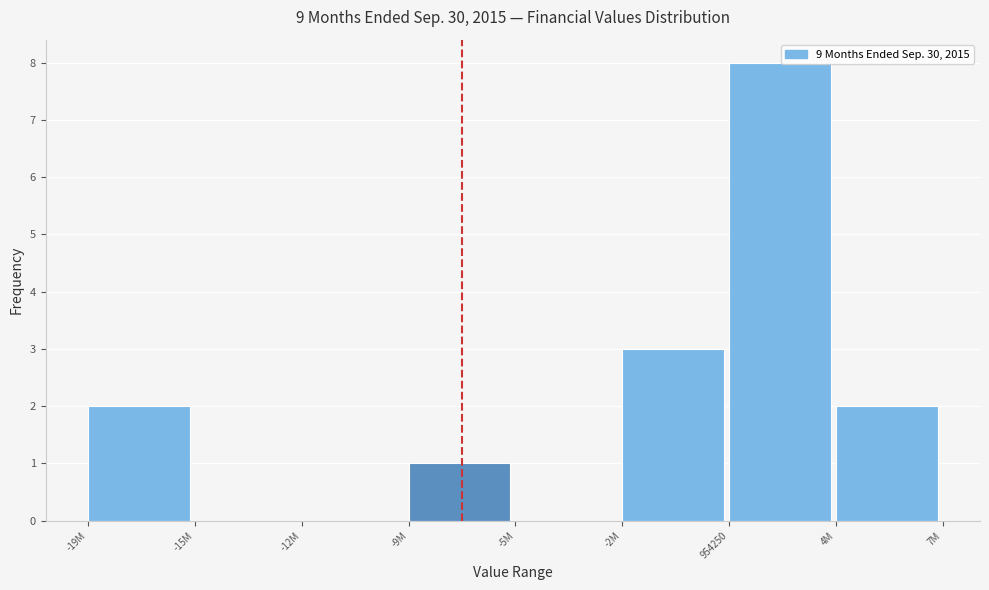

Reading right to left, list all the values displayed in this chart.

4M=2	954250=8	-2M=3	-5M=0	-9M=1	-12M=0	-15M=0	-19M=2